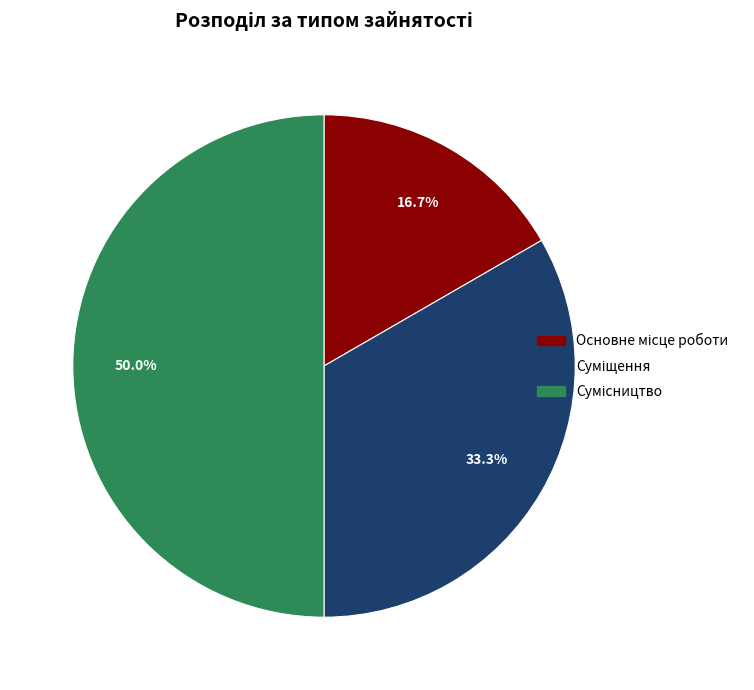

To the nearest percent, what is the difference between the largest and smallest slice percentages?

33%